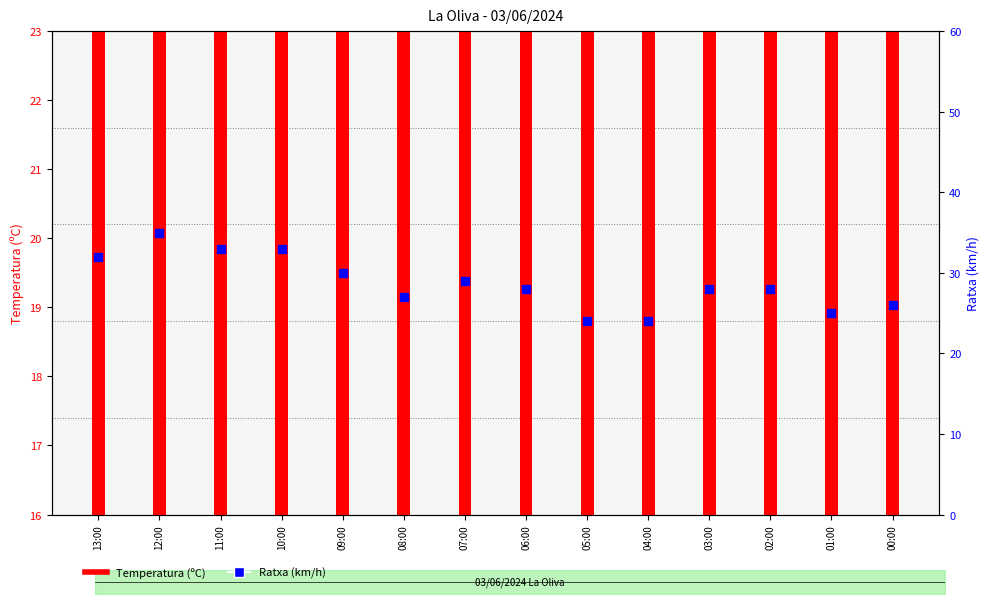

What is the total value across all series at 04:00?

41.2